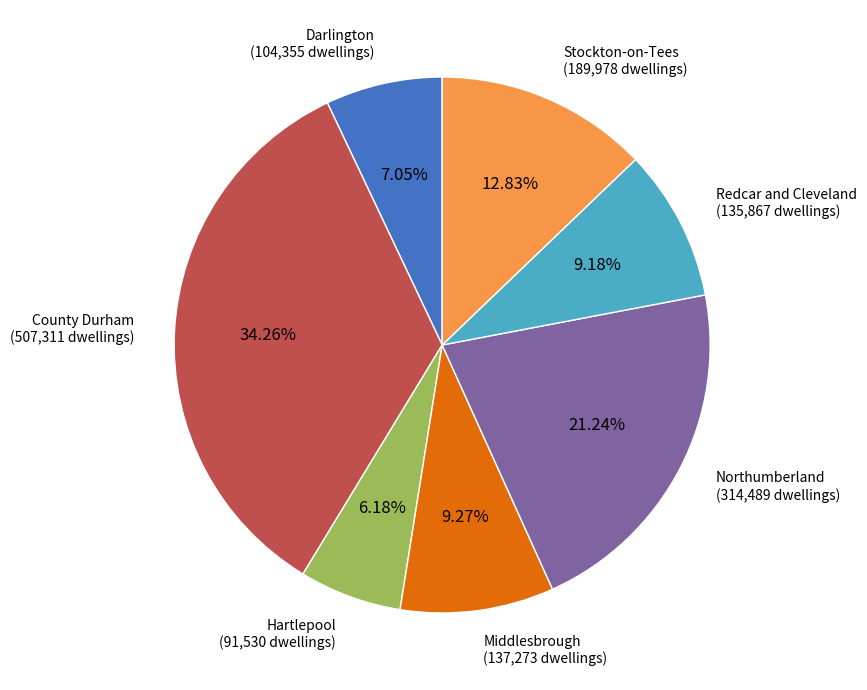

True or false: Northumberland accounts for 21% of the total.

True